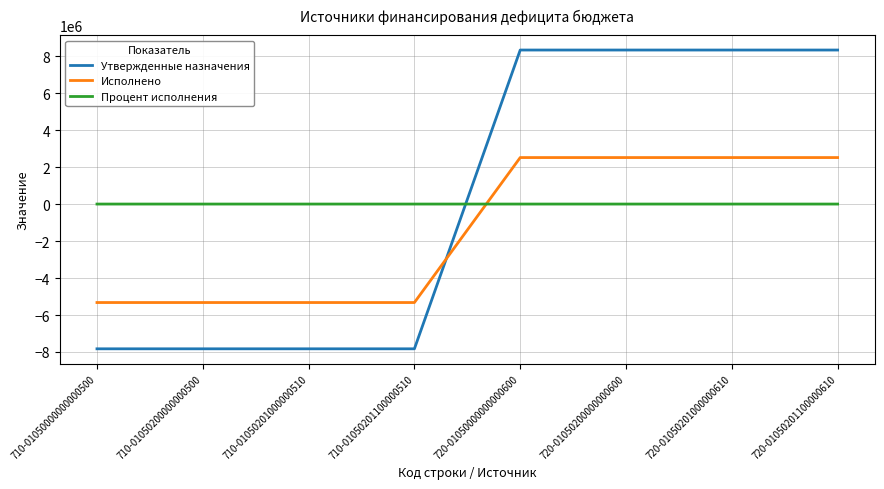

The value of Утвержденные назначения at 710-01050000000000500 is -7827787.9. True or false?

True